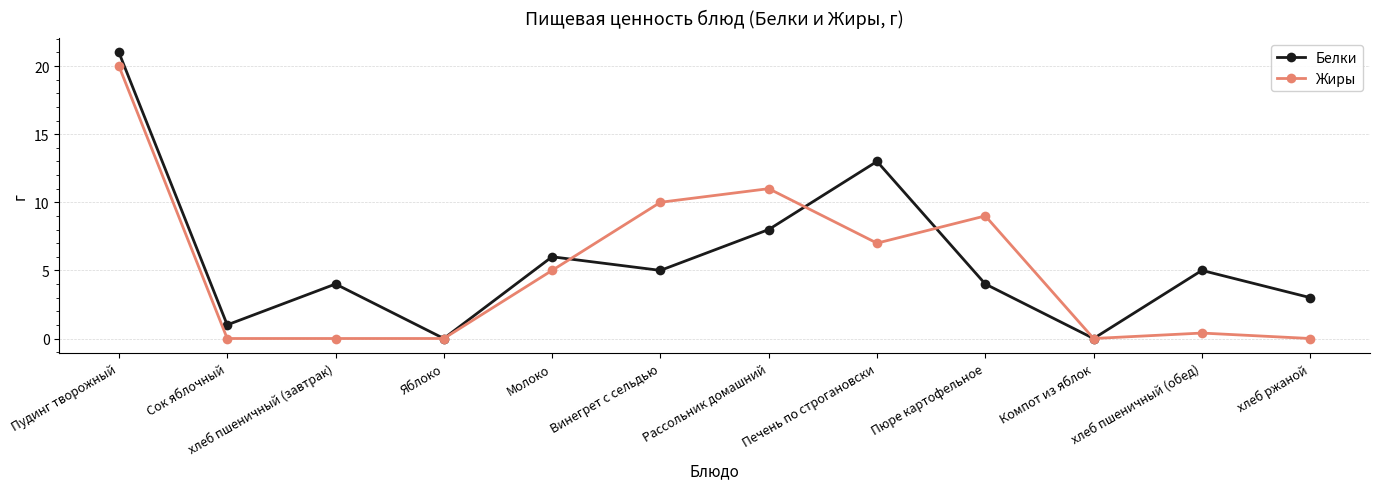

What is the average value of the Жиры series?

5.2